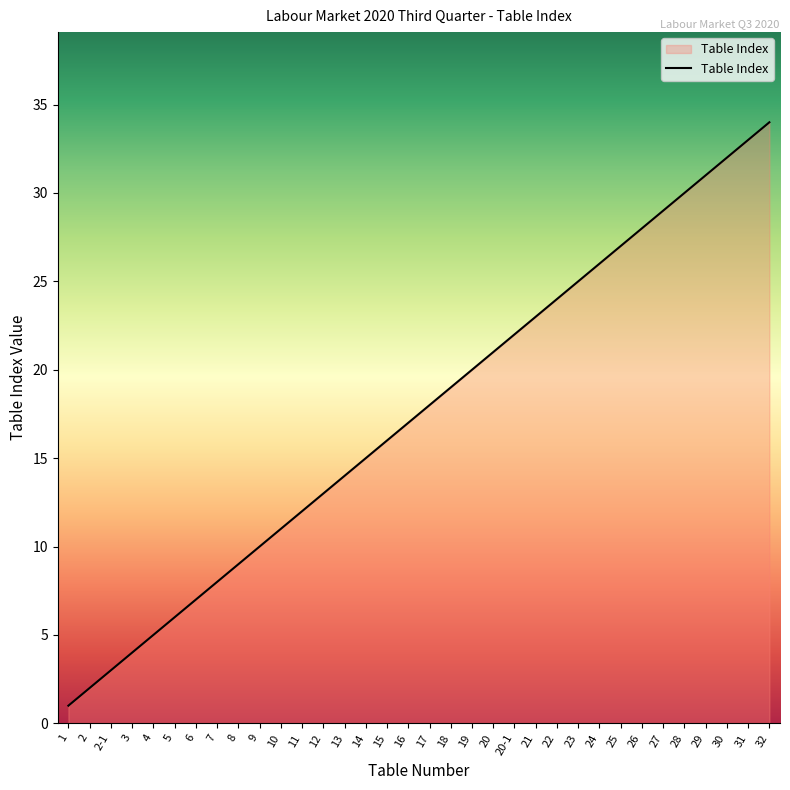

Reading right to left, transcribe all the data shown in this chart.

34	33	32	31	30	29	28	27	26	25	24	23	22	21	20	19	18	17	16	15	14	13	12	11	10	9	8	7	6	5	4	3	2	1